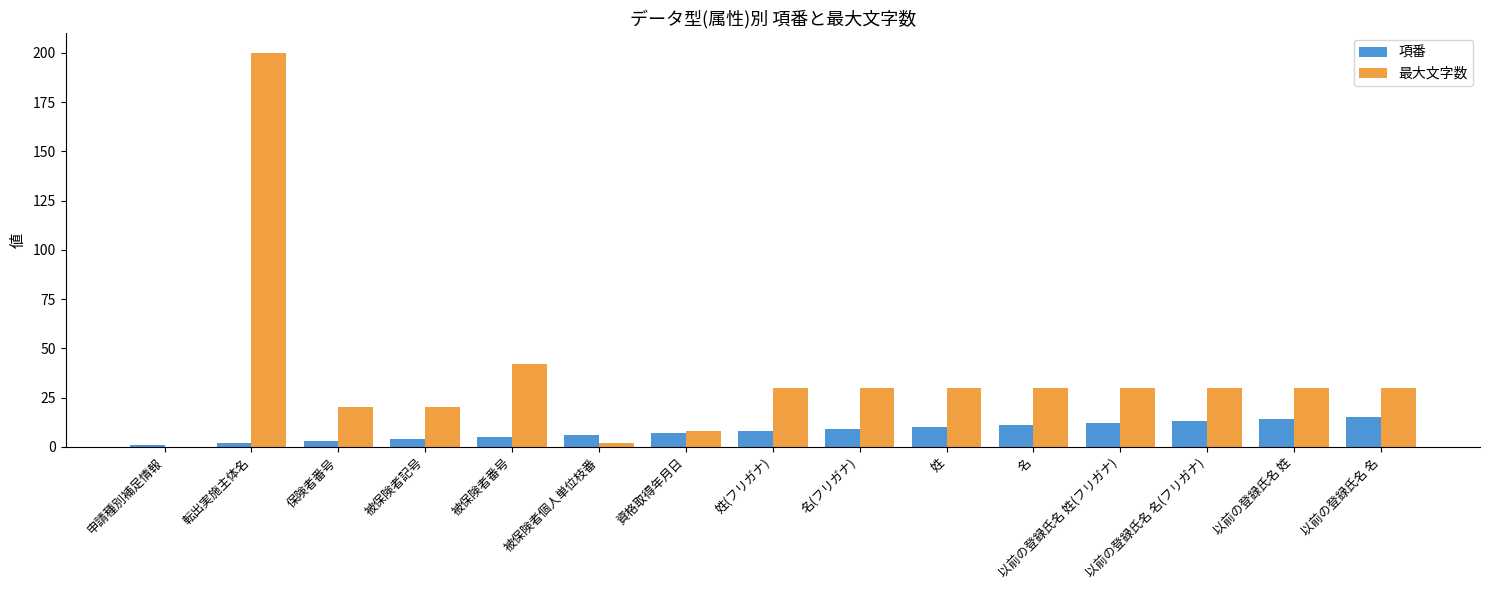

How many categories are shown in the chart?

15